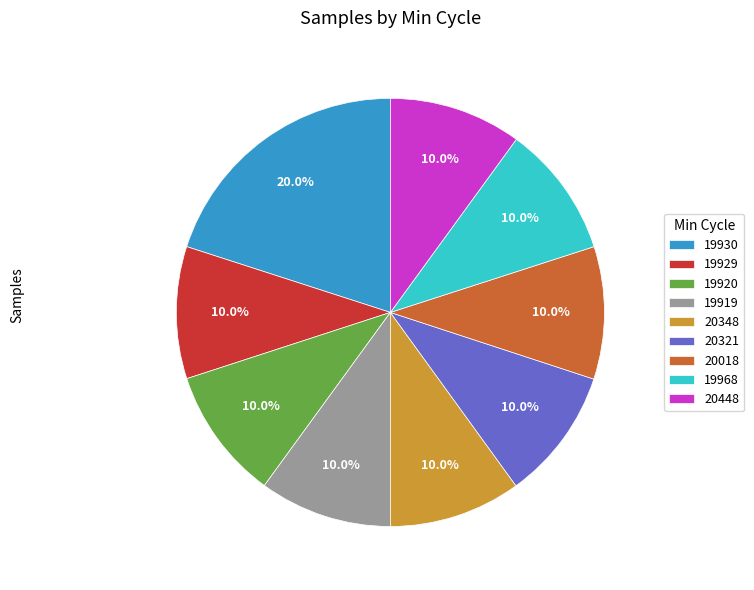

What is the total percentage of 20018 and 20448?

20.0%